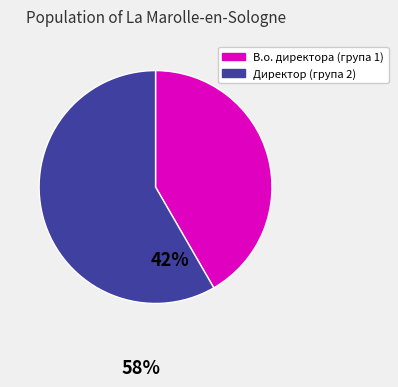

Is there a majority slice in this chart?

Yes